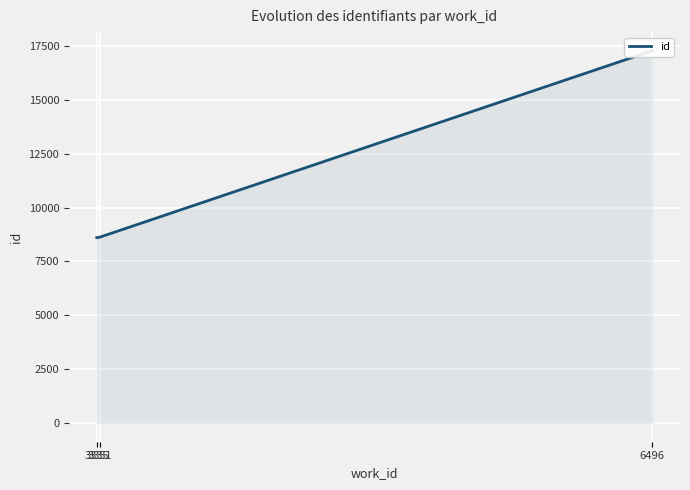

Rank the categories by value from highest to lowest.

6496, 3351, 3335